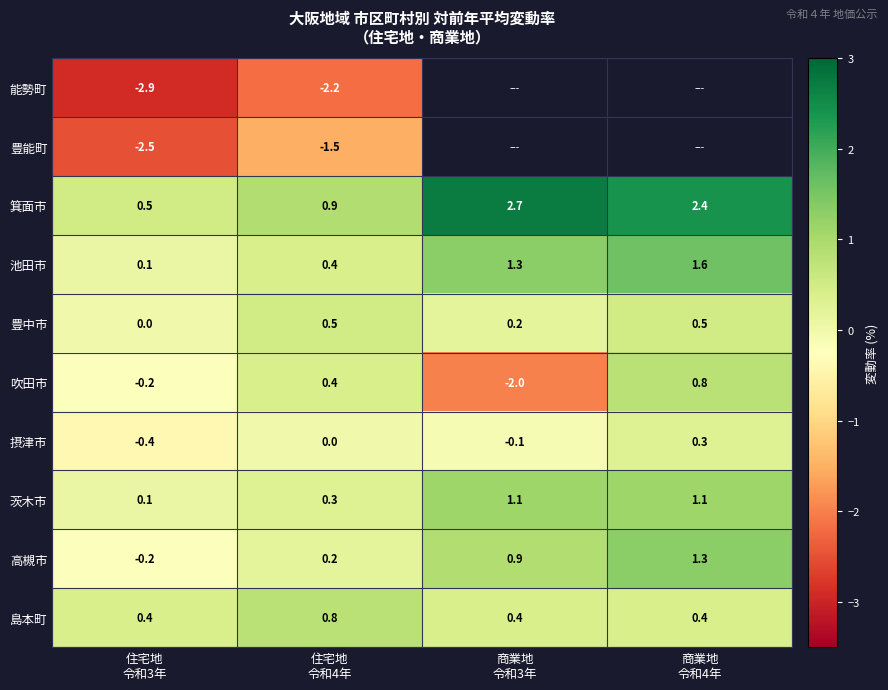

What is the maximum value for 島本町?

0.8